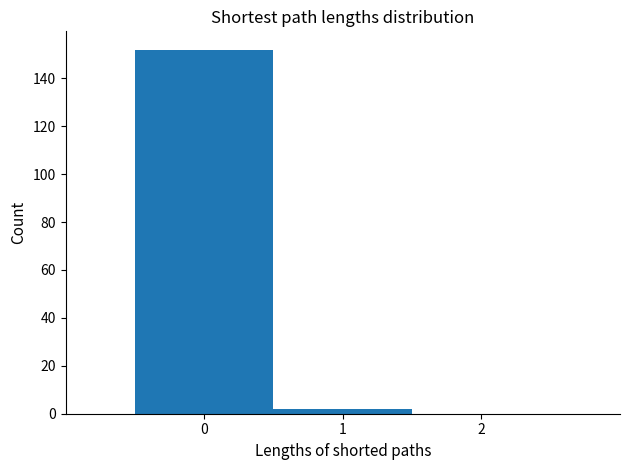

What is the height of the bar covering 0.5 to 1.5 on the x-axis? The values are not printed on the chart, so give them approximately, as read against the axis.

2